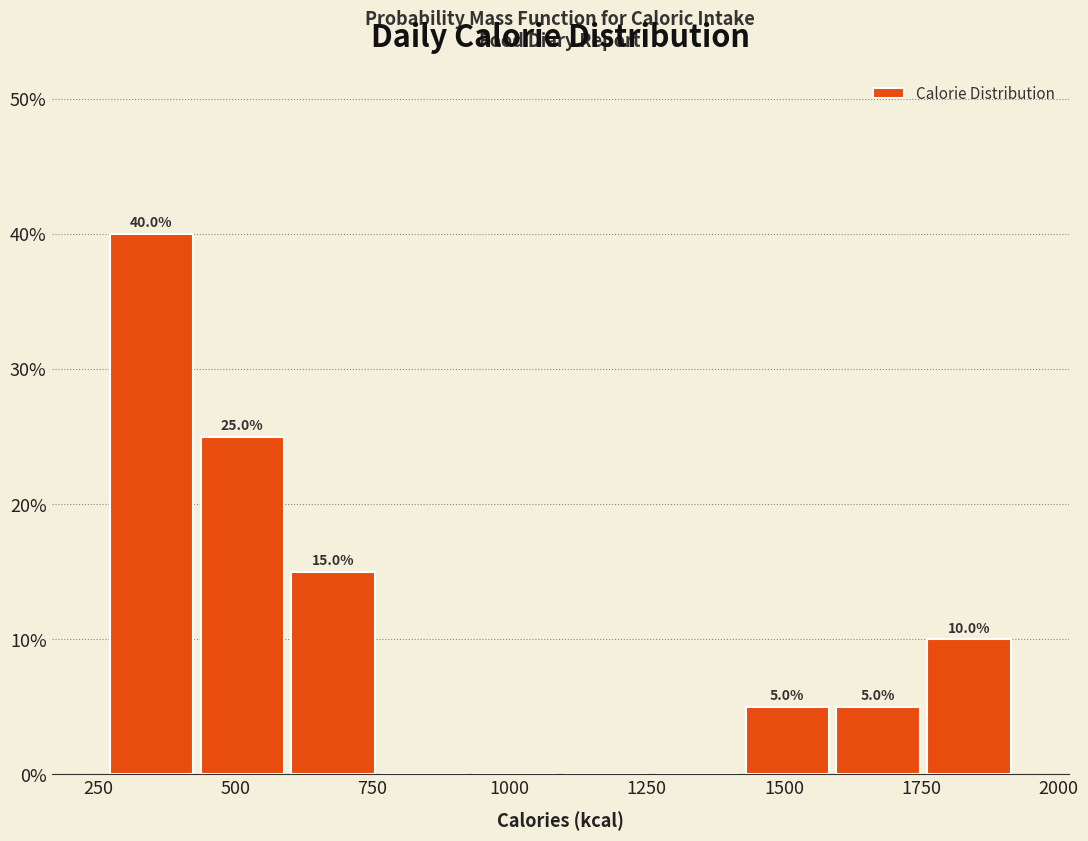

Read against the x-axis, roughly where is the centre of the tallest bar?

350